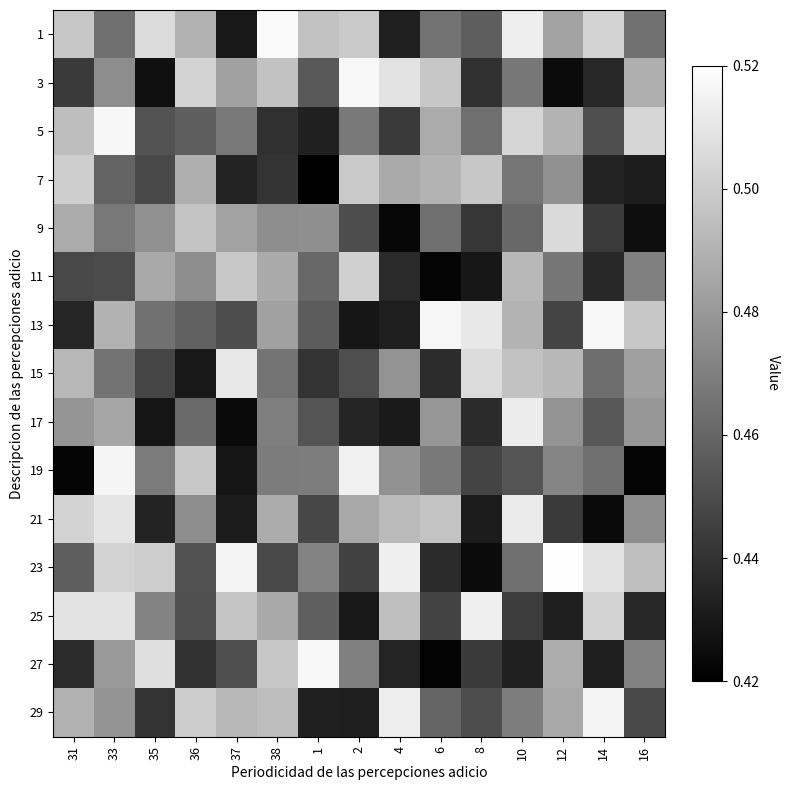

What is the maximum value shown in the chart?

0.5